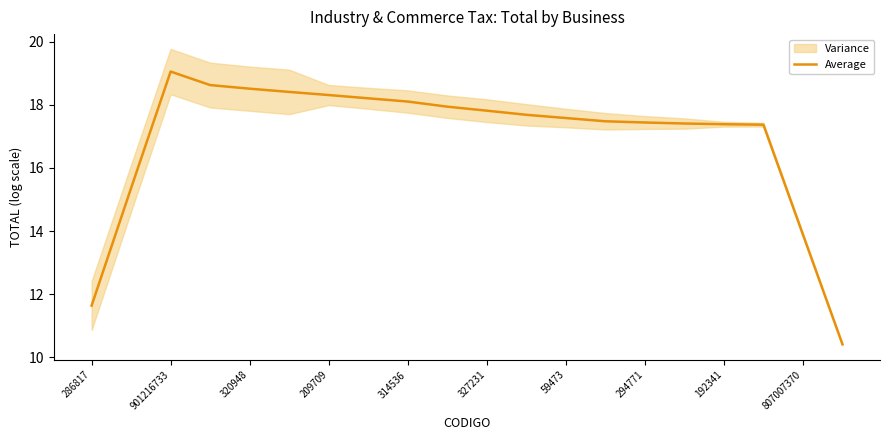

The value of Average at 327231 is 17.8. True or false?

True